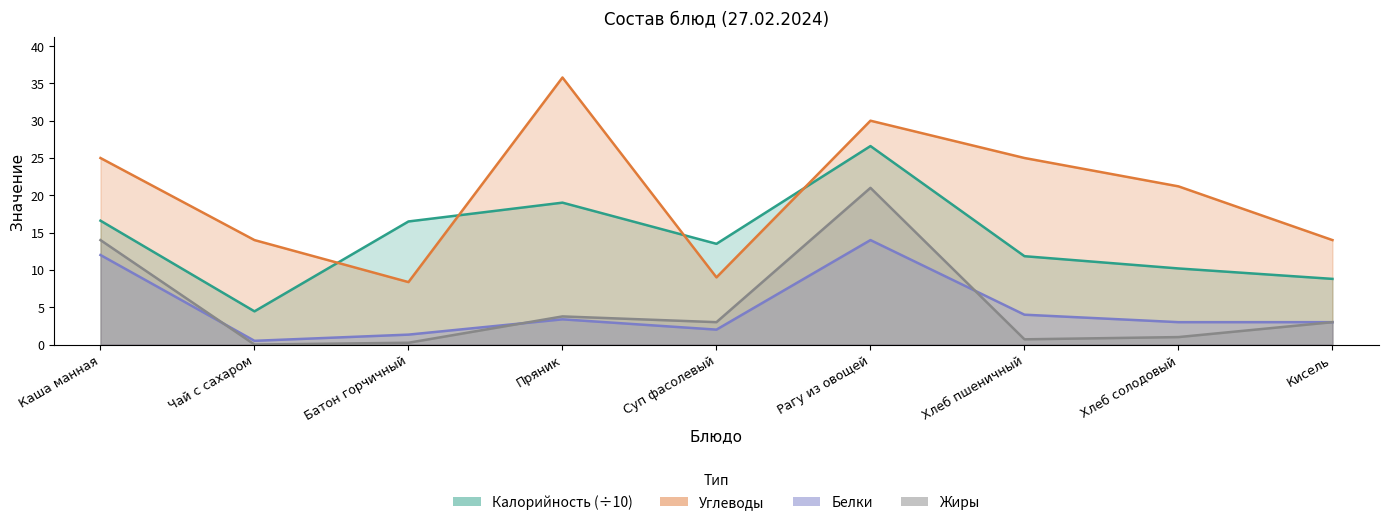

How many times do Белки and Жиры cross each other?

3